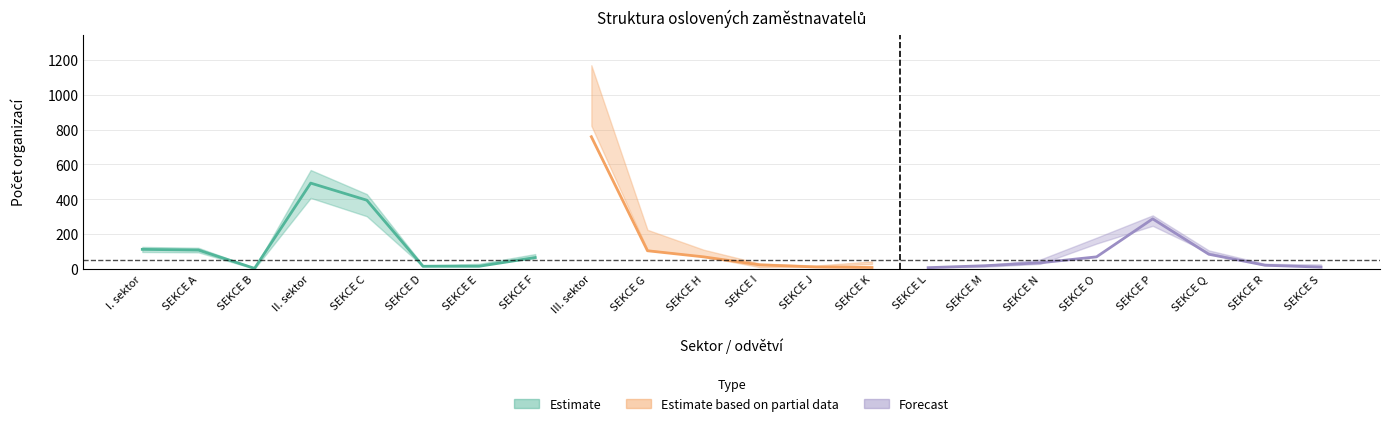

What is the label of the 1st point from the left?

I. sektor